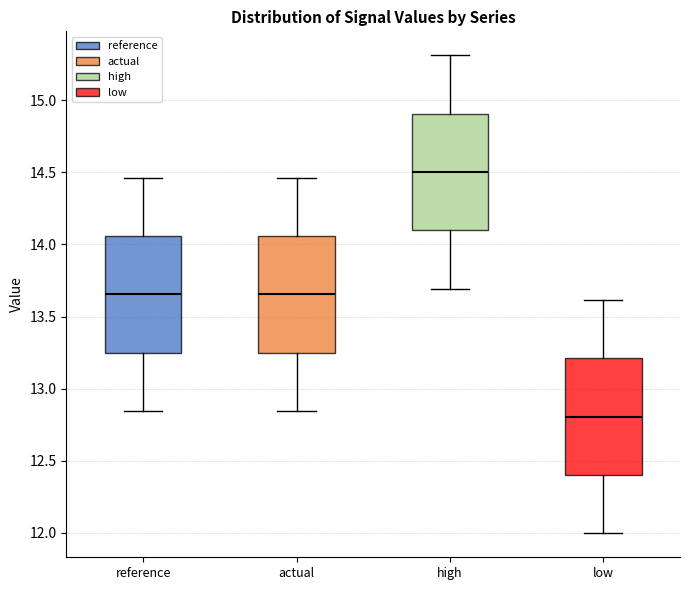

Reading left to right, transcribe this box plot: for each box, give where its median line is, the range the box spans, and where its two whiskers end, as read against the y-axis. The values are not printed on the chart, so give them approximately, as read against the axis.

reference: median 13.65, box 13.25 to 14.05, whiskers 12.85 to 14.45
actual: median 13.65, box 13.25 to 14.05, whiskers 12.85 to 14.45
high: median 14.50, box 14.10 to 14.90, whiskers 13.70 to 15.30
low: median 12.80, box 12.40 to 13.20, whiskers 12.00 to 13.60